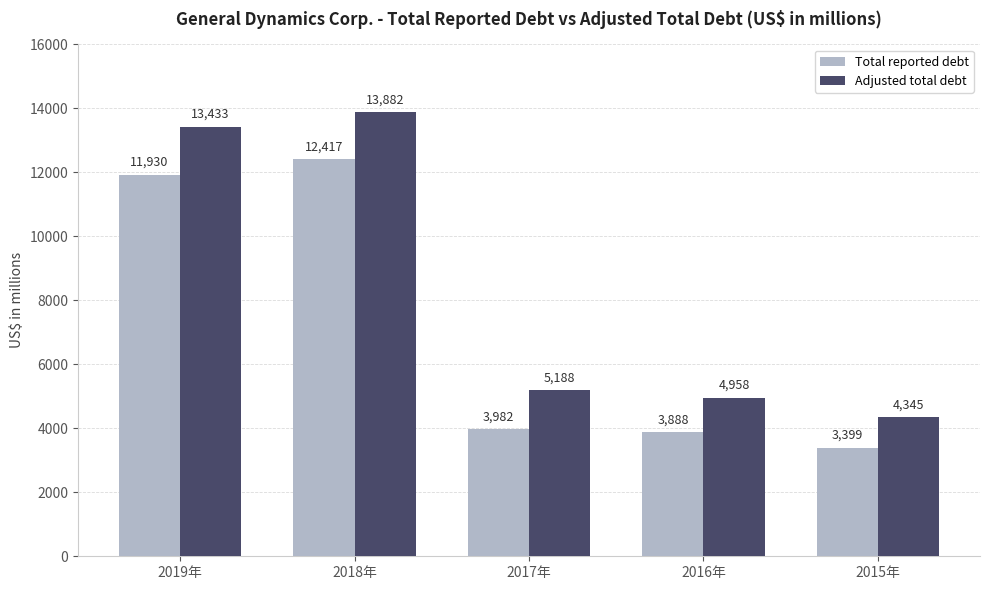

What is the difference between the maximum and second lowest values in the Total reported debt series?

8529